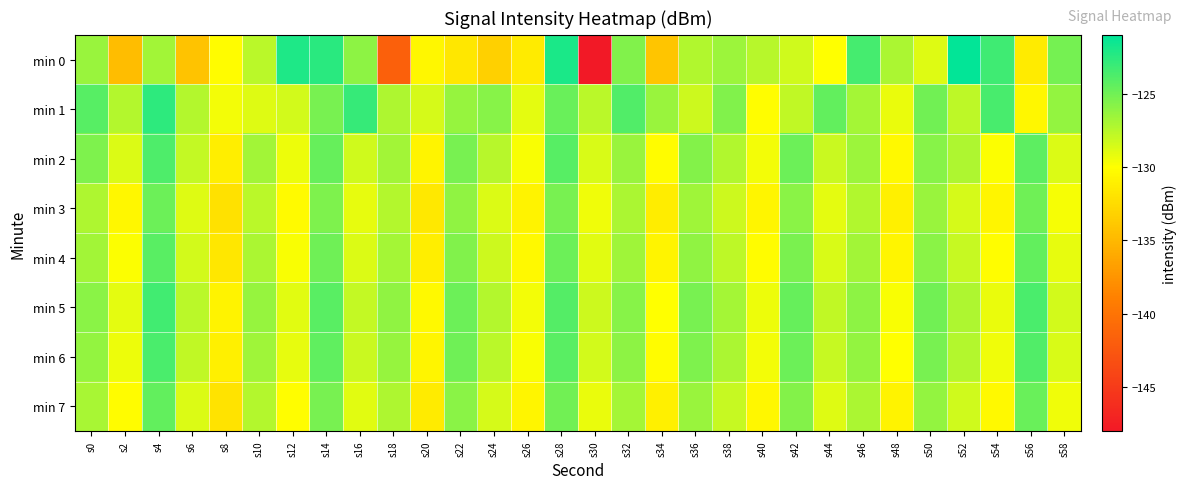

At which category does the chart reach its peak across all series?

s52